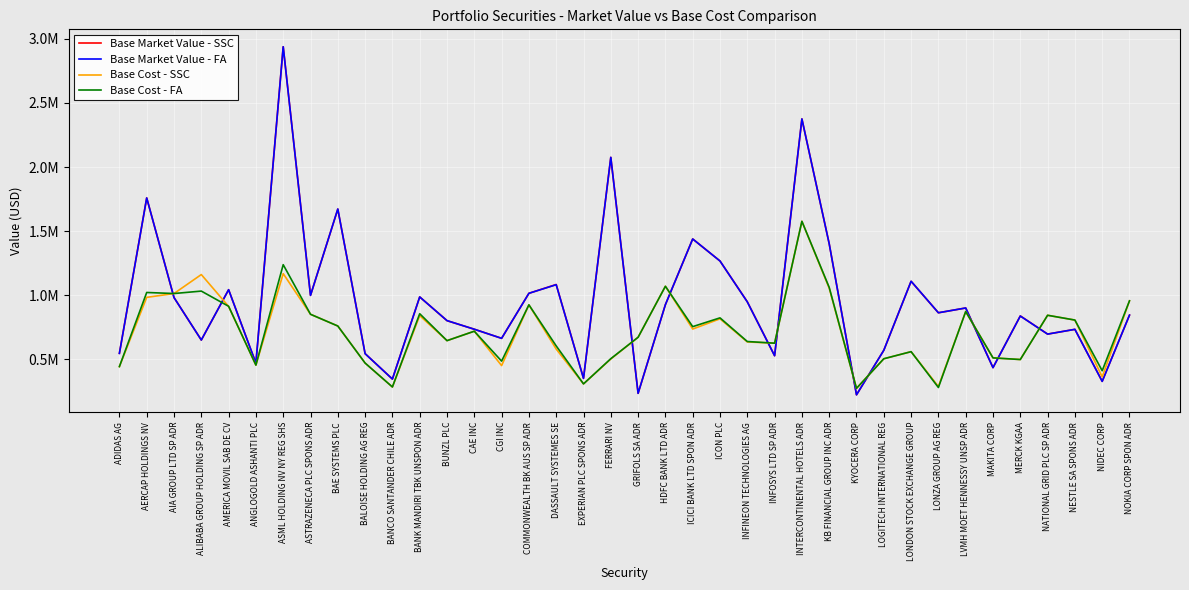

What is the total value across all series at ASML HOLDING NV NY REG SHS?

8283353.7